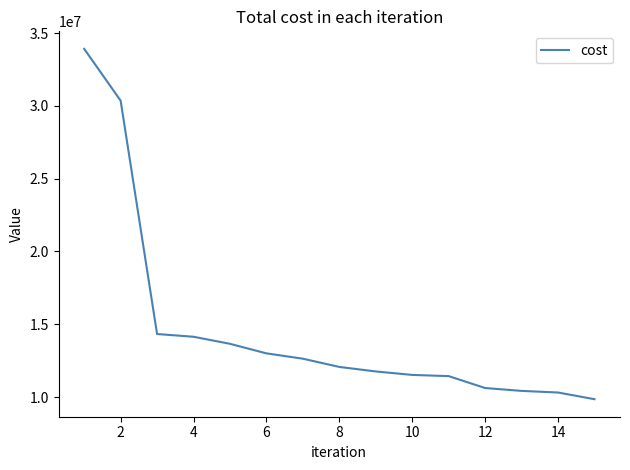

Does the chart have visible grid lines?

No